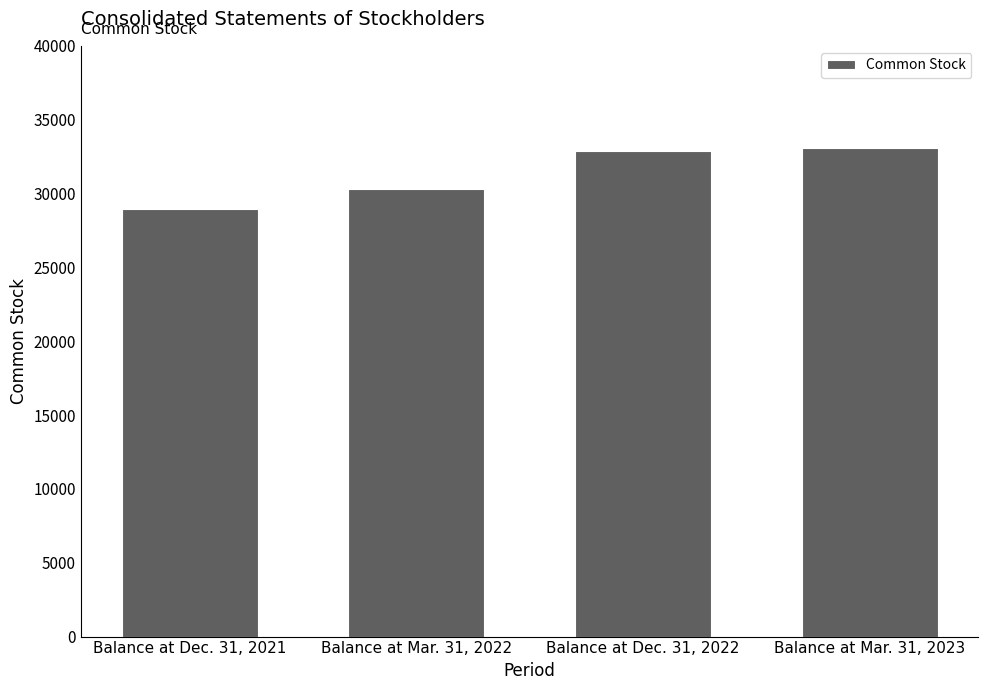

What value does the data have at Balance at Mar. 31, 2022, to the nearest 100?

30300